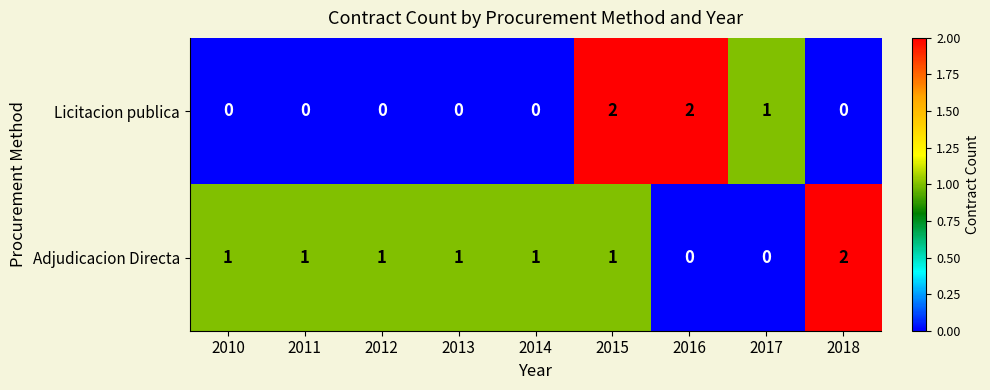

Is it true that Licitacion publica equals 2 at 2015?

True